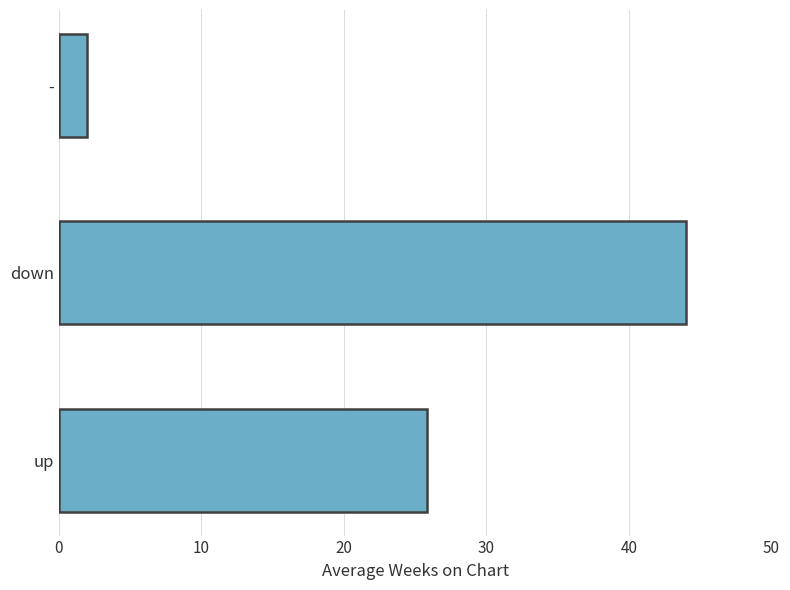

Where is the data nearest to the value 23?

up